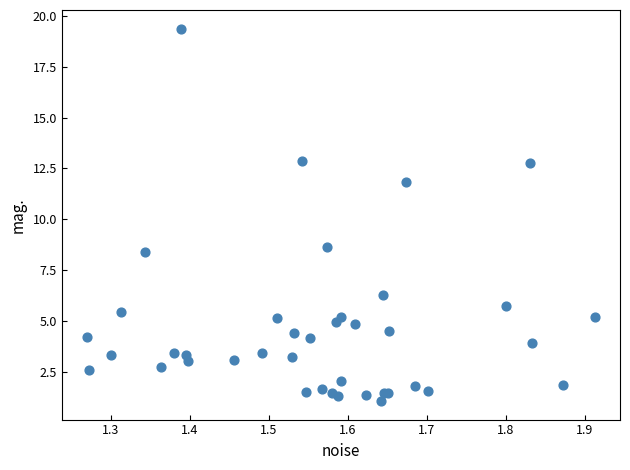

What Y value in the scatter plot is closest to 10?

8.7